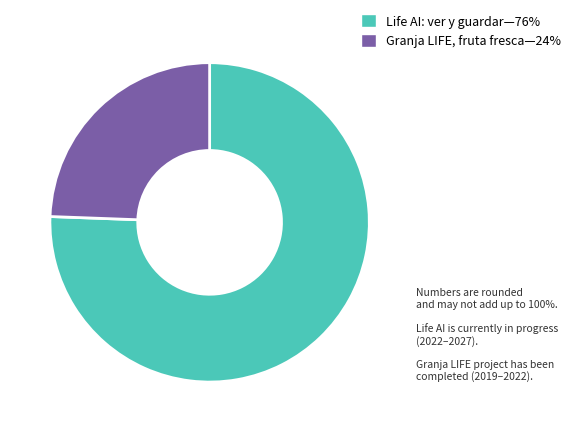

Is there a majority slice in this chart?

Yes